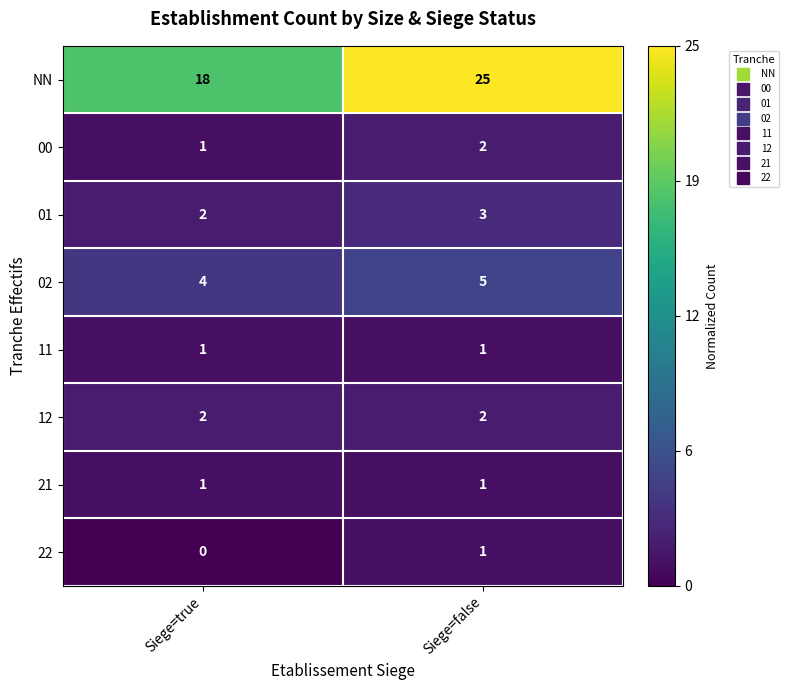

Which series has the largest total across all categories?

NN